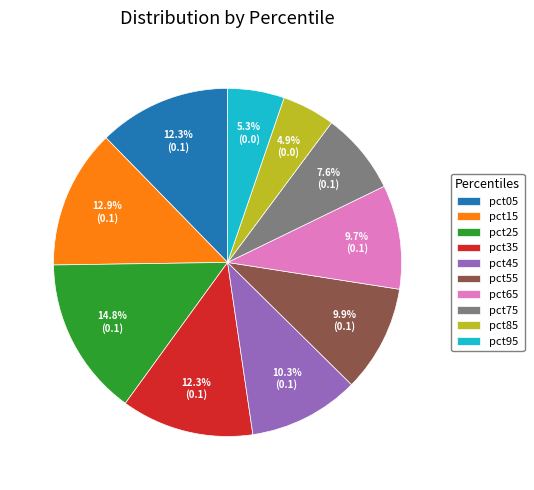

What is the largest slice in the pie chart?

pct25